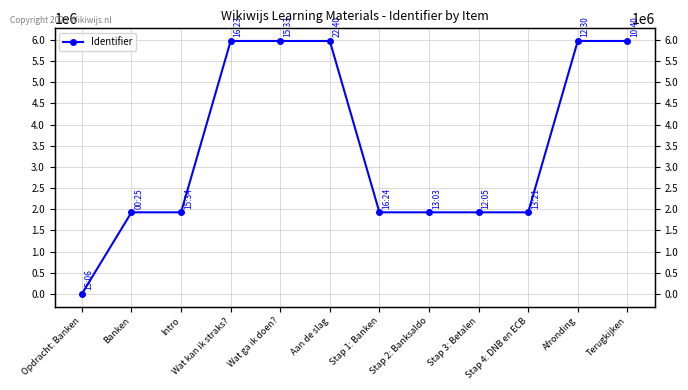

The value at Opdracht: Banken is -3014460. True or false?

False